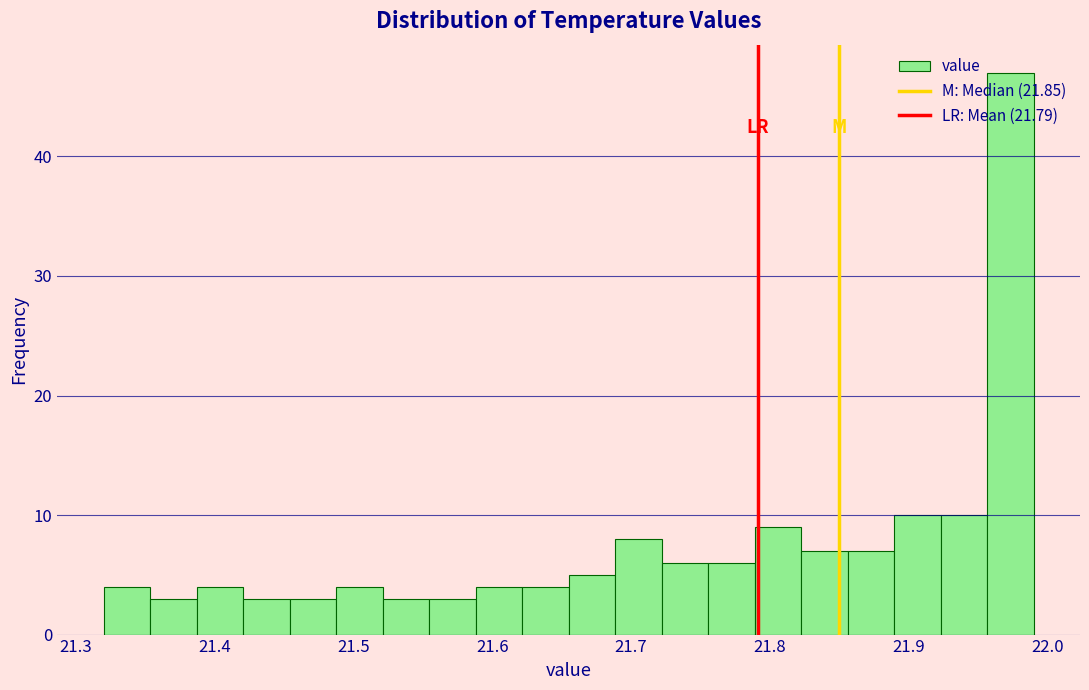

Read against the x-axis, roughly where is the centre of the tallest bar?

21.97